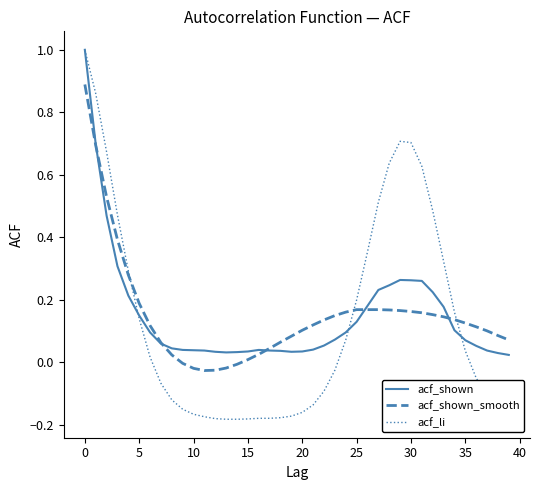

What is the maximum value shown in the chart?

1.0